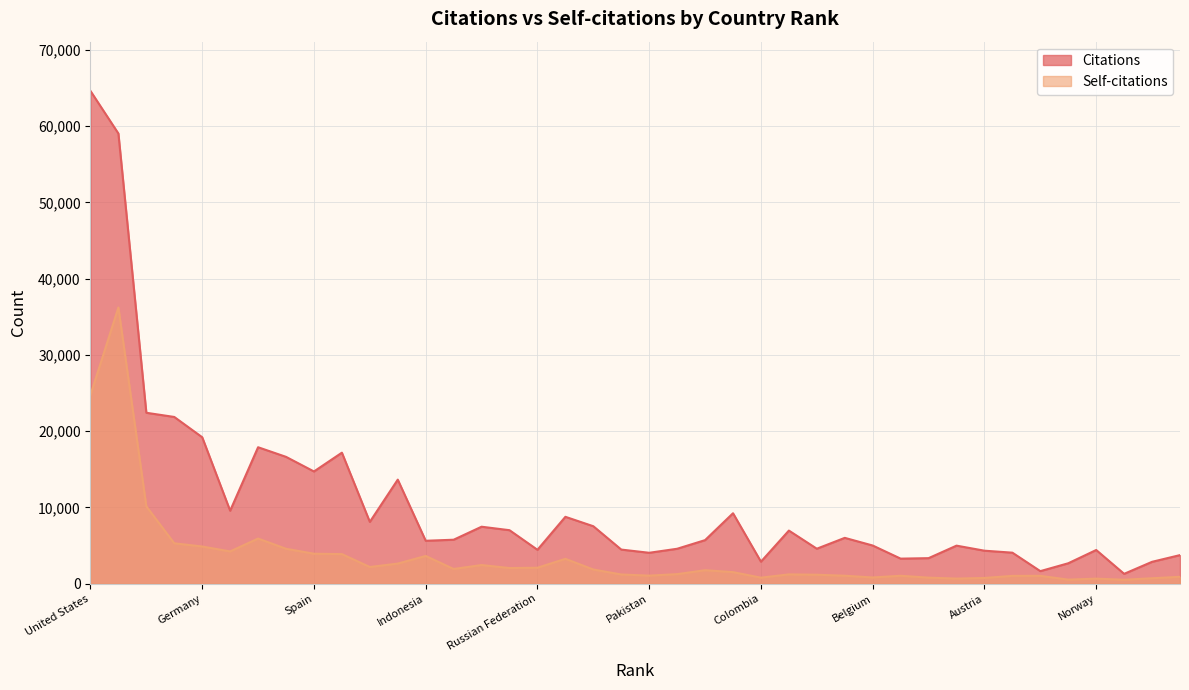

What is the average value of the Self-citations series?

3653